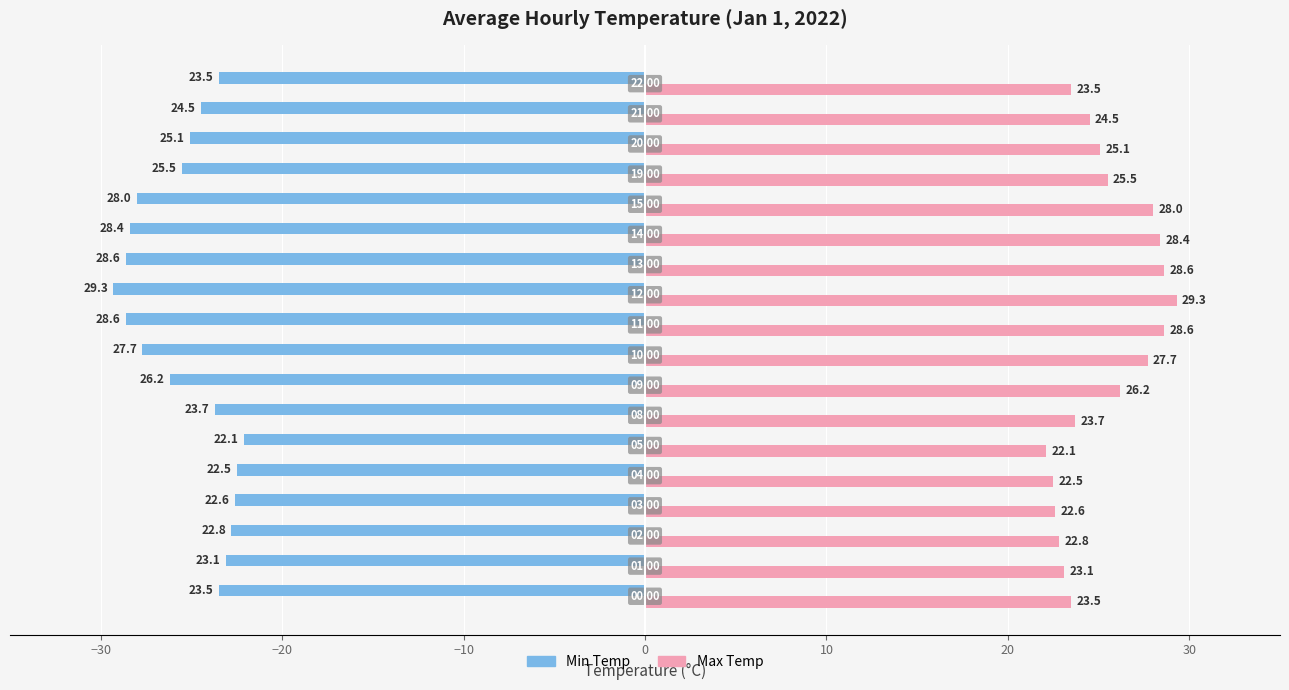

Rank the series by their average value, from highest to lowest.

Max Temp, Min Temp